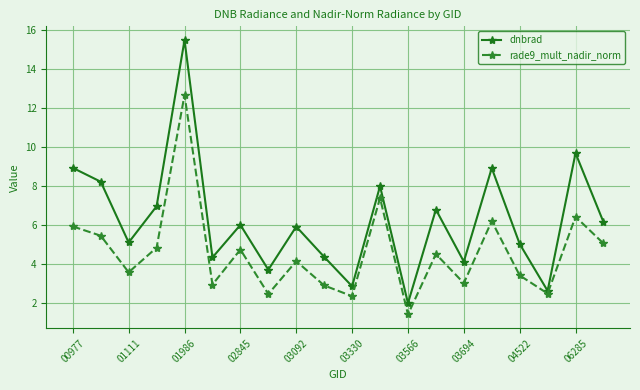

What is the minimum value shown in the chart?

1.4